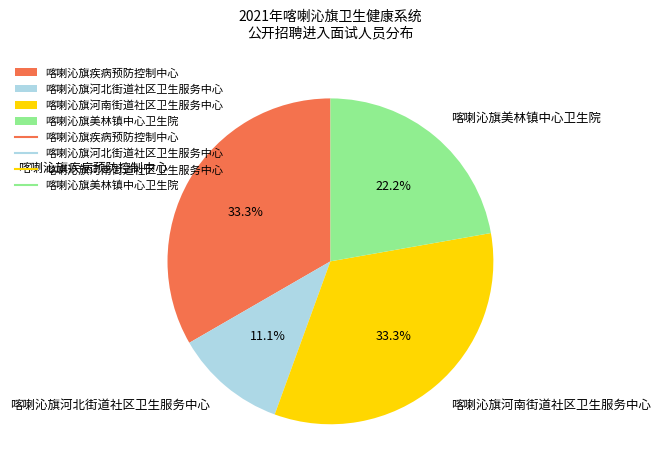

To the nearest percent, what portion does 喀喇沁旗河北街道社区卫生服务中心 represent?

11%